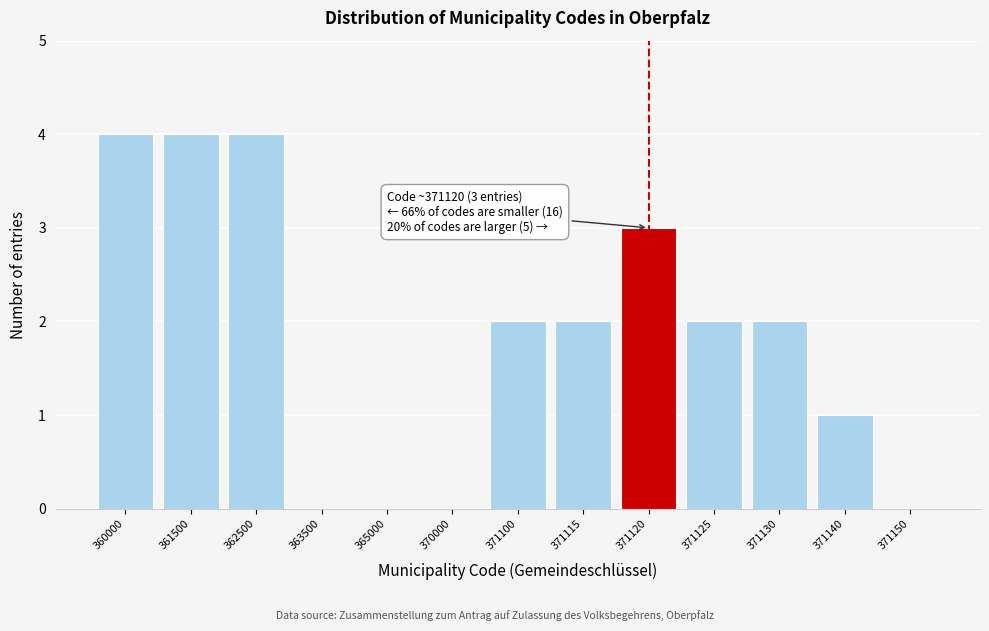

Reading left to right, list all the values displayed in this chart.

360000=4	361500=4	362500=4	363500=0	365000=0	370000=0	371100=2	371115=2	371120=3	371125=2	371130=2	371140=1	371150=0